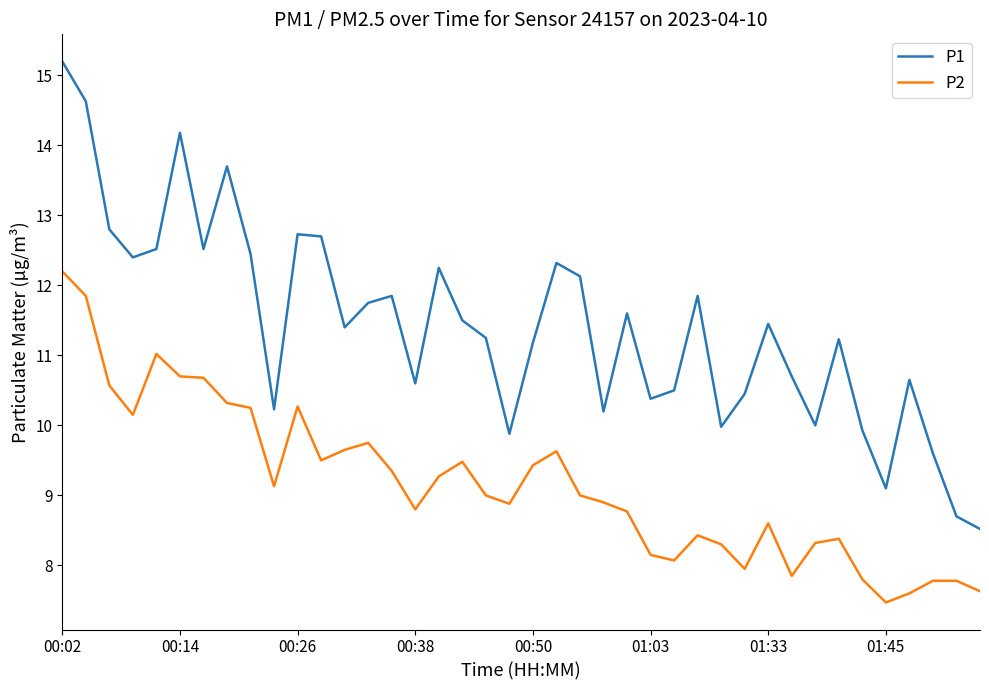

True or false: P1 has more than 2 interior local peaks.

True